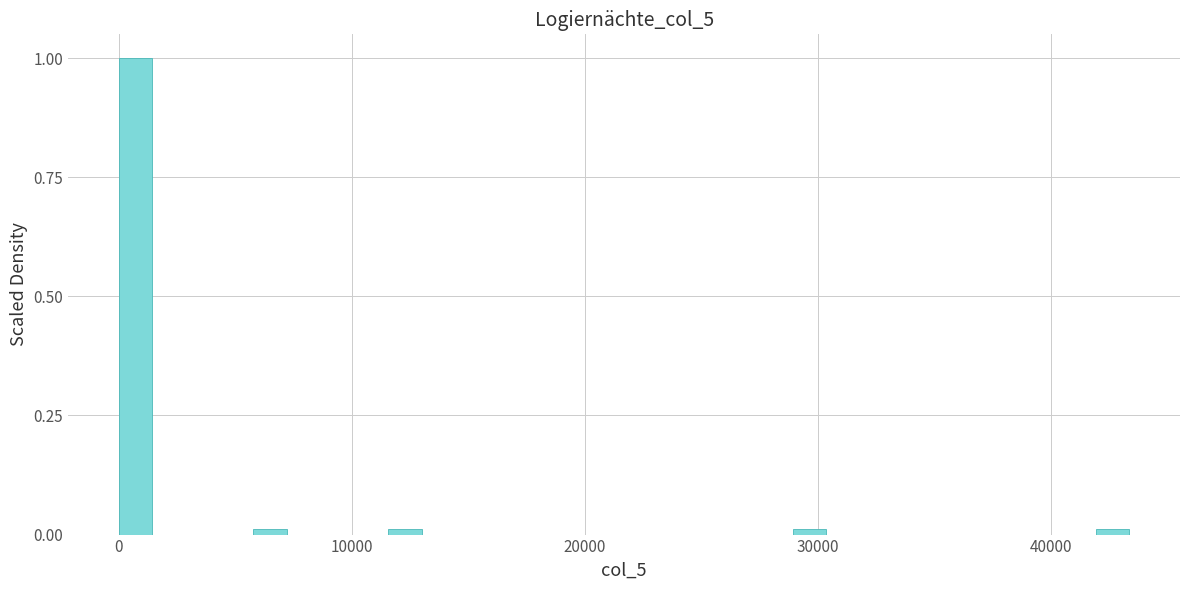

Read against the x-axis, roughly where is the centre of the tallest bar?

1000